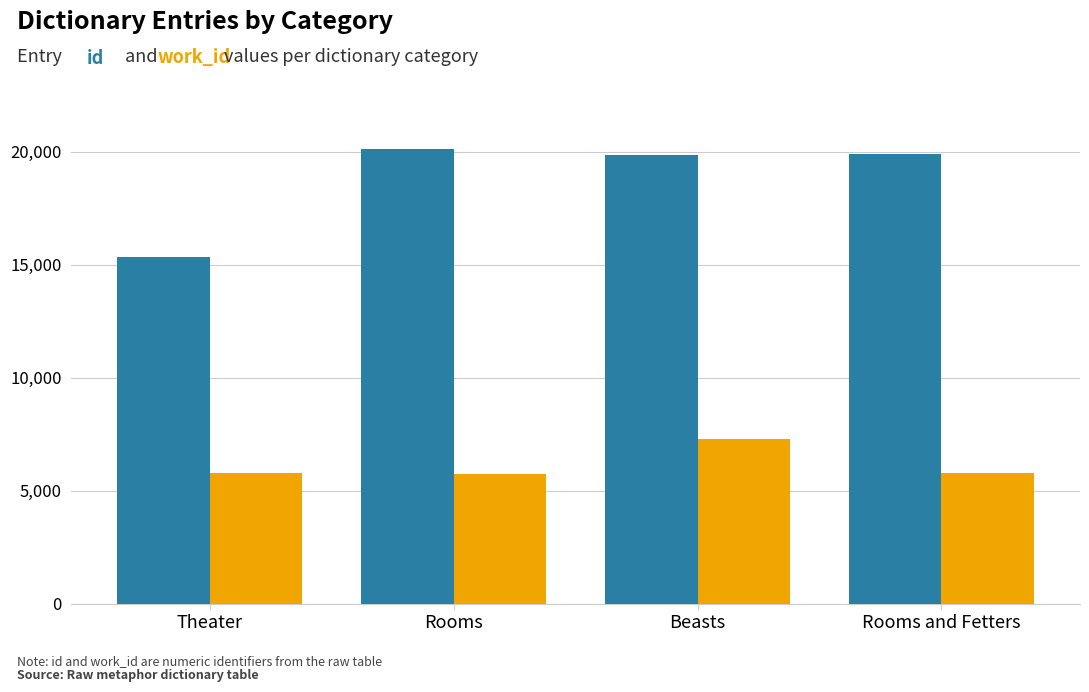

What is the spread (max minus min) of values at Rooms and Fetters?

14128